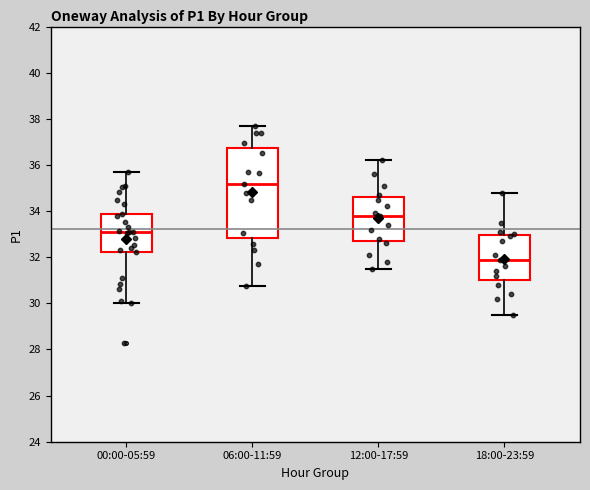

Reading left to right, read every box against the y-axis: the position of its median line, the range the box covers, and the ends of its whiskers. The values are not printed on the chart, so give them approximately, as read against the axis.

00:00-05:59: median 33.2, box 32.2 to 33.8, whiskers 30.0 to 35.8
06:00-11:59: median 35.2, box 32.8 to 36.8, whiskers 30.8 to 37.6
12:00-17:59: median 33.8, box 32.8 to 34.6, whiskers 31.6 to 36.2
18:00-23:59: median 32.0, box 31.0 to 33.0, whiskers 29.6 to 34.8